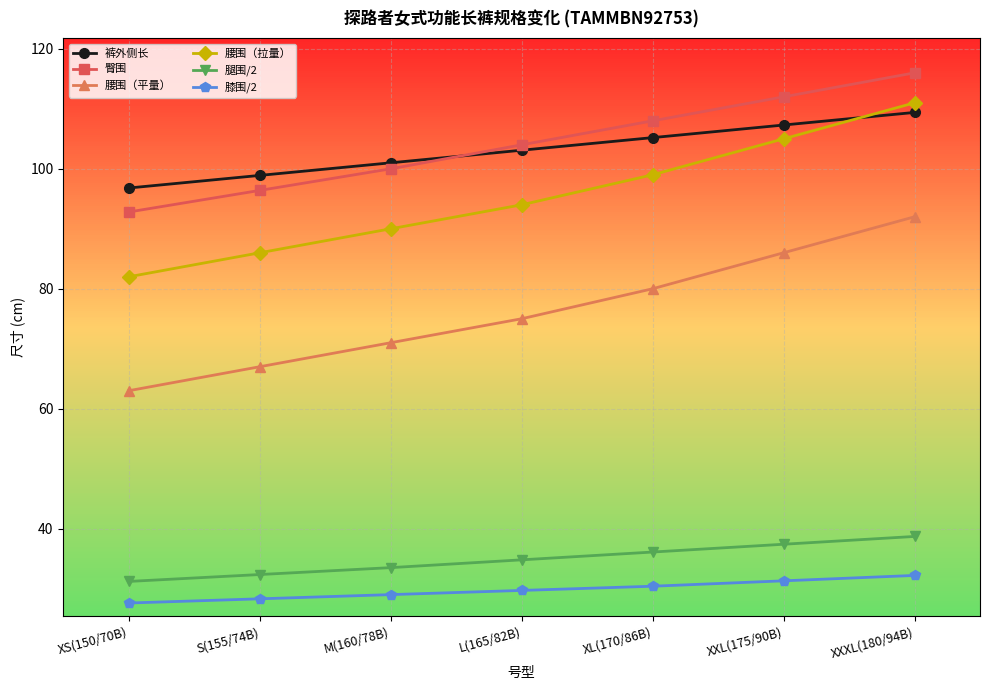

What is the label of the 3rd point from the right?

XL(170/86B)